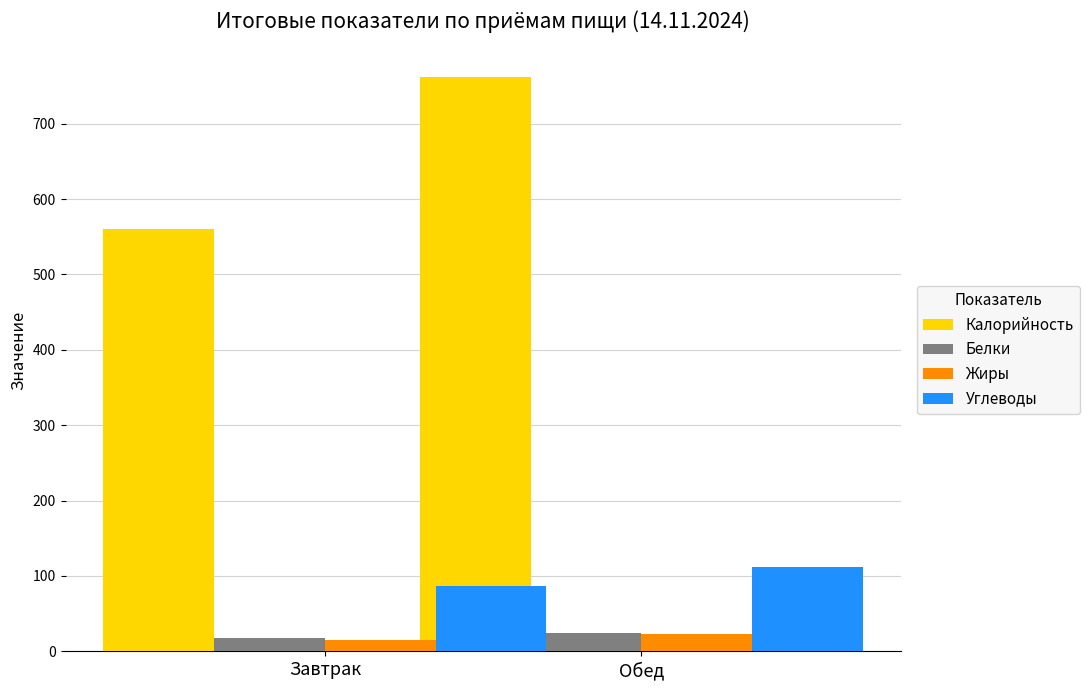

What is the difference between the Жиры values at Завтрак and Обед?

7.8